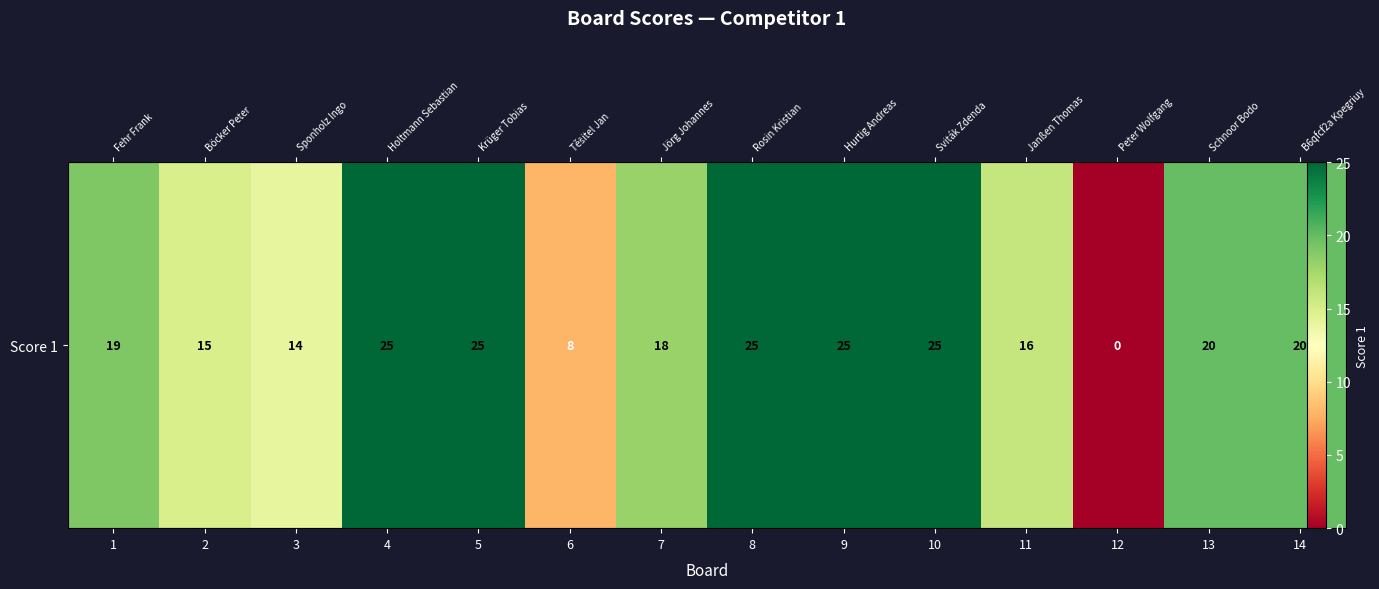

What is the average value?

18